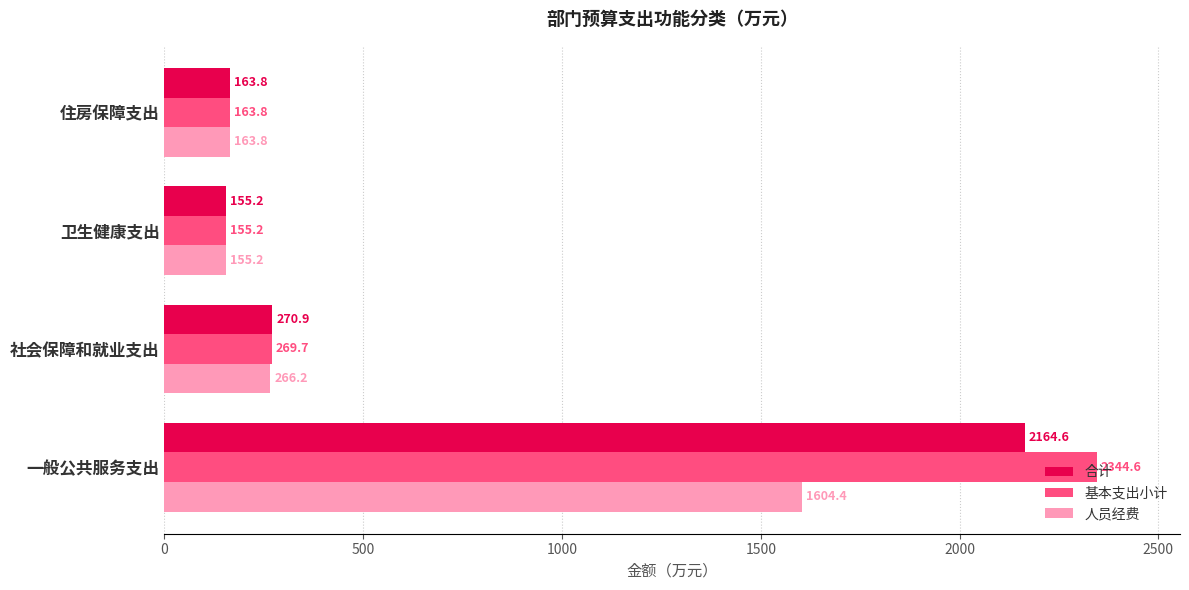

At how many categories does at least one series exceed 945?

1